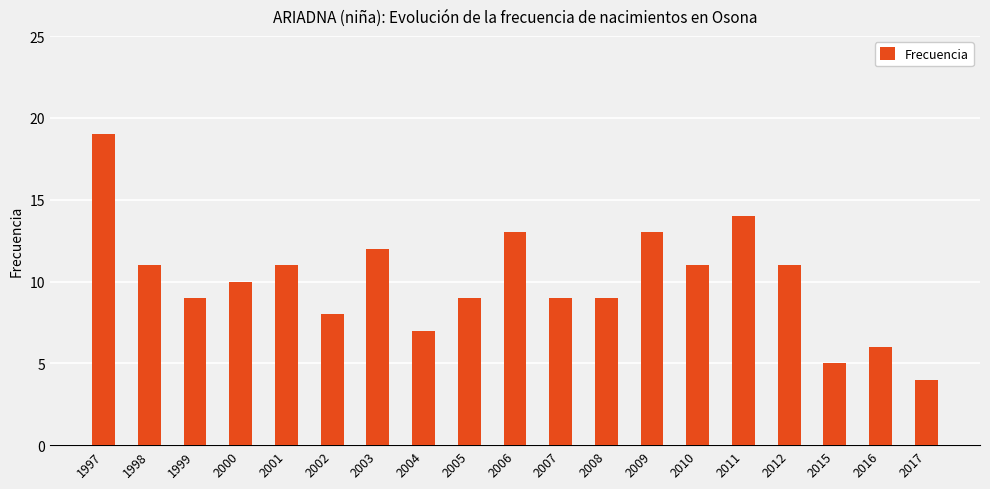

Reading left to right, extract all data points from this chart.

1997=19	1998=11	1999=9	2000=10	2001=11	2002=8	2003=12	2004=7	2005=9	2006=13	2007=9	2008=9	2009=13	2010=11	2011=14	2012=11	2015=5	2016=6	2017=4